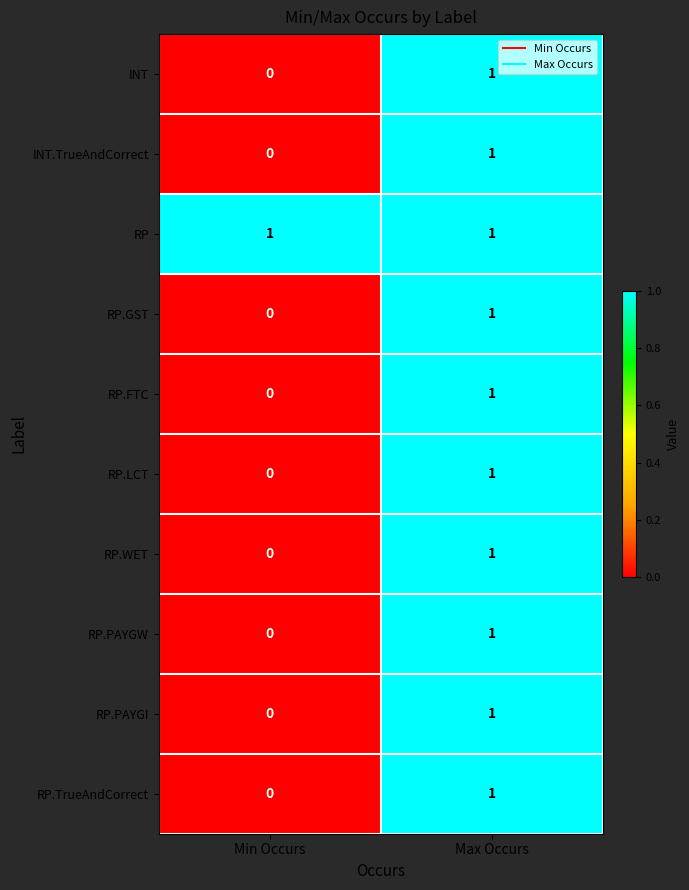

Reading left to right, list all the values displayed in this chart.

INT: 0	1
INT.TrueAndCorrect: 0	1
RP: 1	1
RP.GST: 0	1
RP.FTC: 0	1
RP.LCT: 0	1
RP.WET: 0	1
RP.PAYGW: 0	1
RP.PAYGI: 0	1
RP.TrueAndCorrect: 0	1